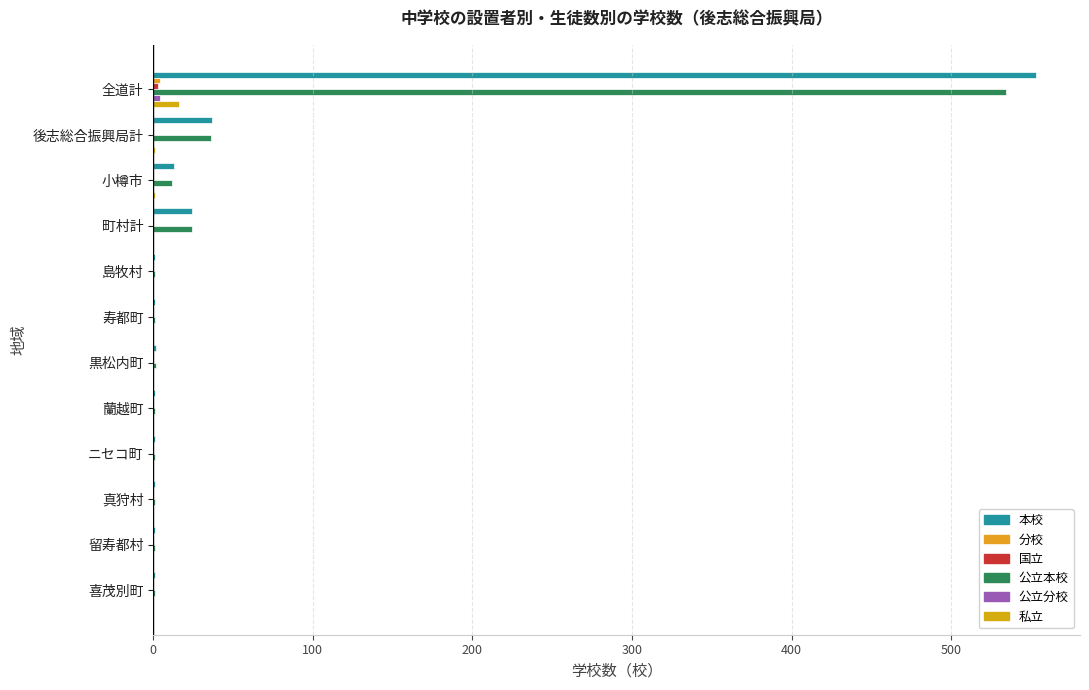

Count the number of data series in this chart.

6